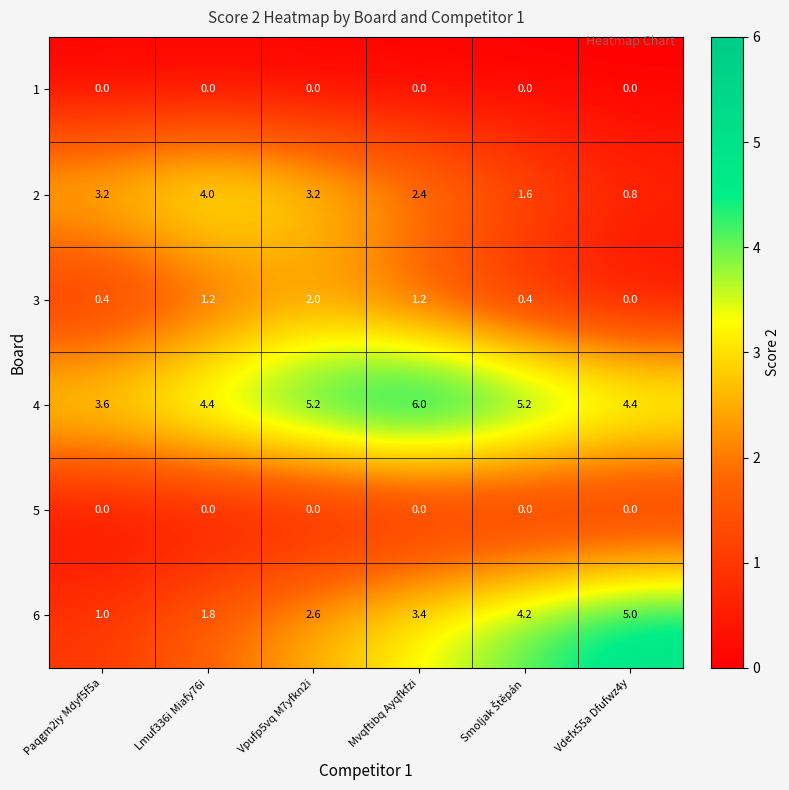

Is it true that 2 equals 2.7 at Lmuf336i Miafy76i?

False